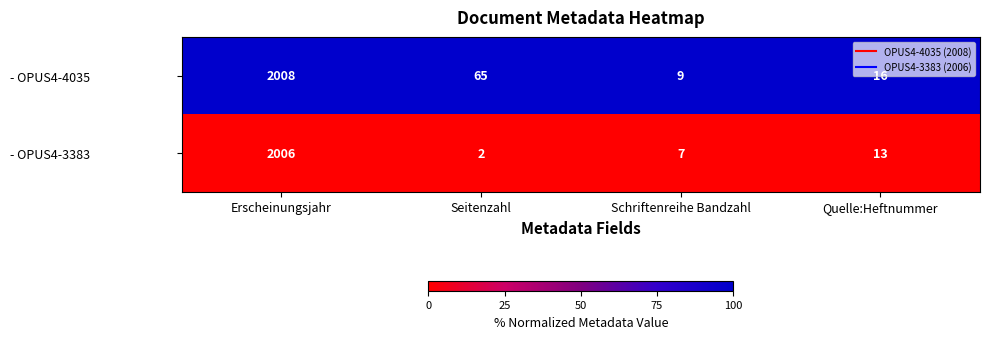

Rank the series by their maximum value, from highest to lowest.

- OPUS4-4035, - OPUS4-3383